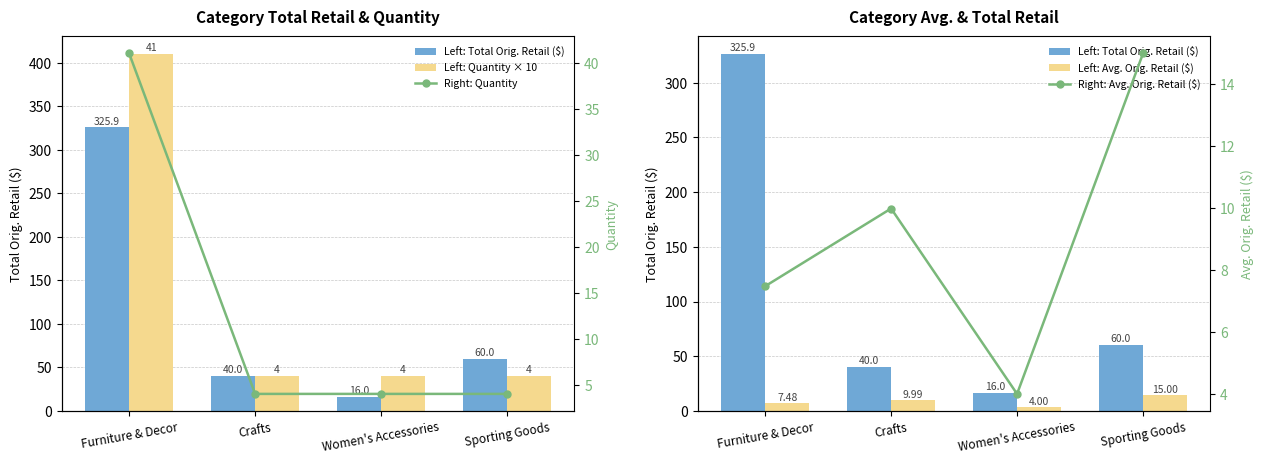

What is the label of the 1st bar from the left?

Furniture & Decor